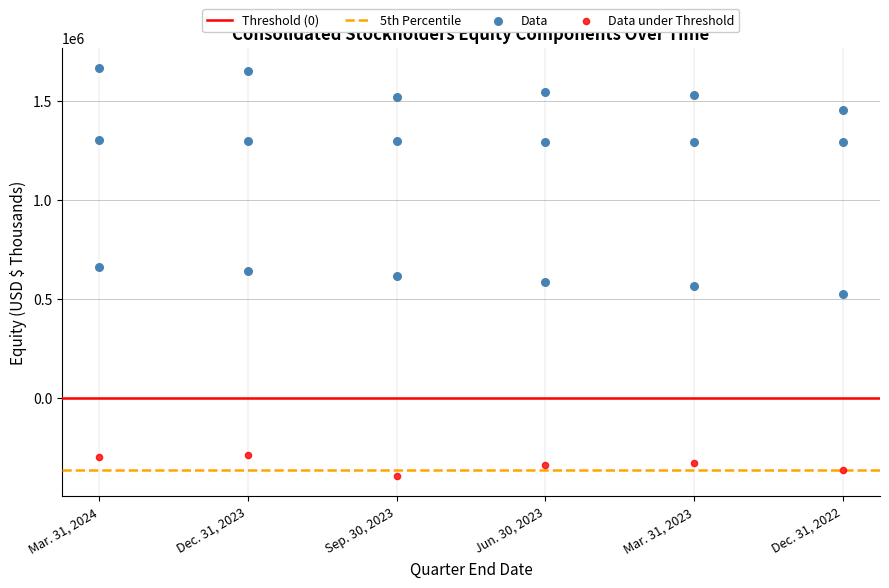

Which series has the largest Y range (max minus min)?

Data